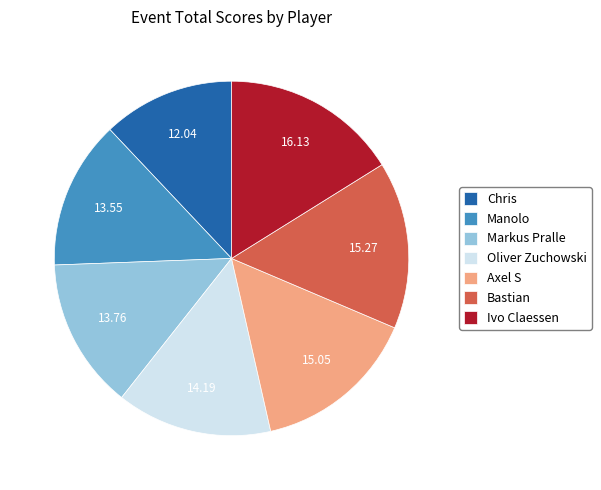

Is Chris the majority of the pie?

No